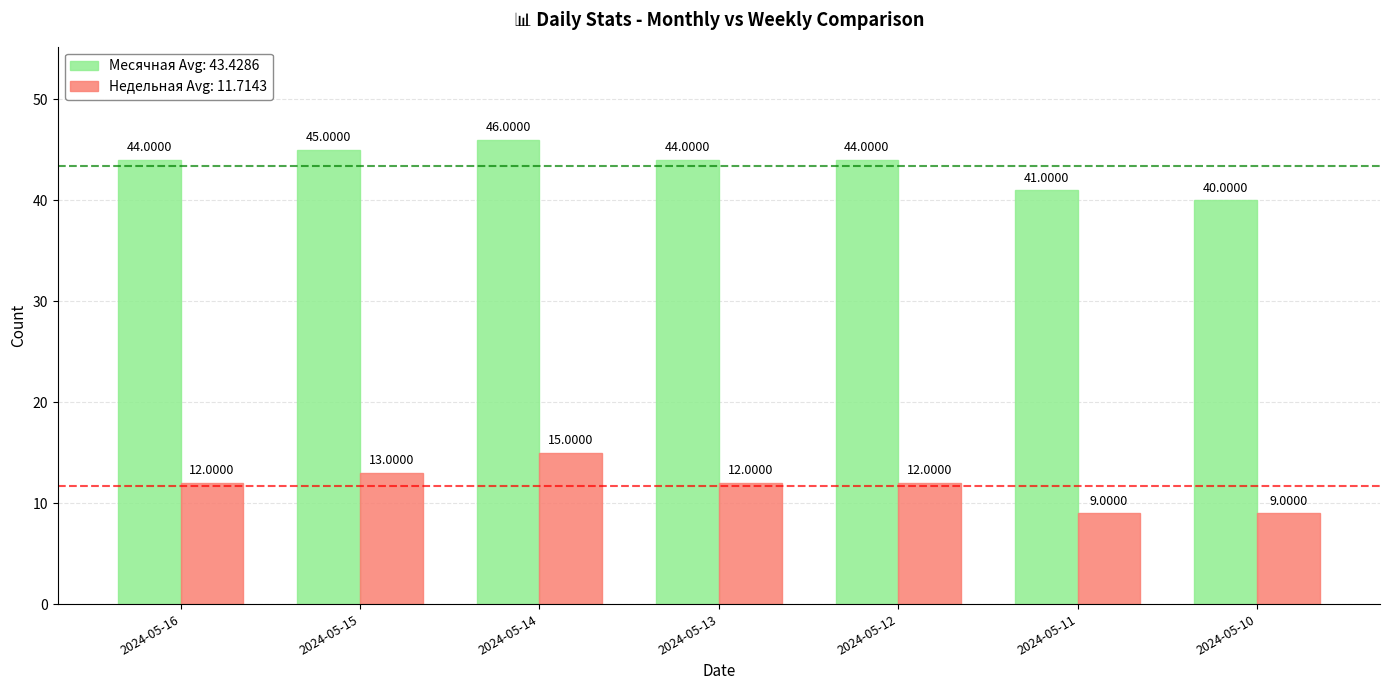

What is the difference between the second highest and second lowest values in the Месячная Avg: 43.4286 series?

4